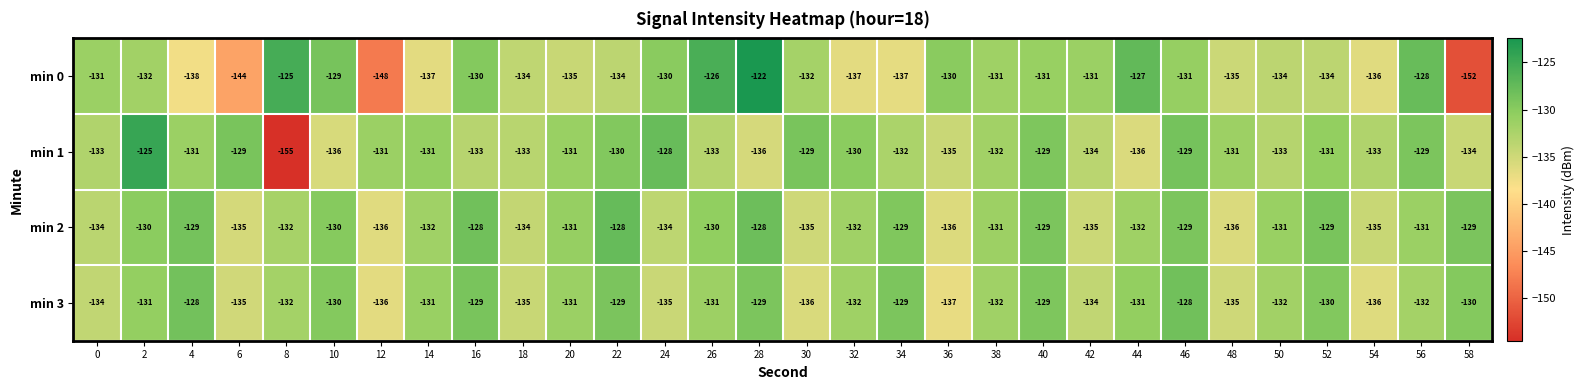

List the series in order of their overall mean, highest first.

min 2, min 3, min 1, min 0